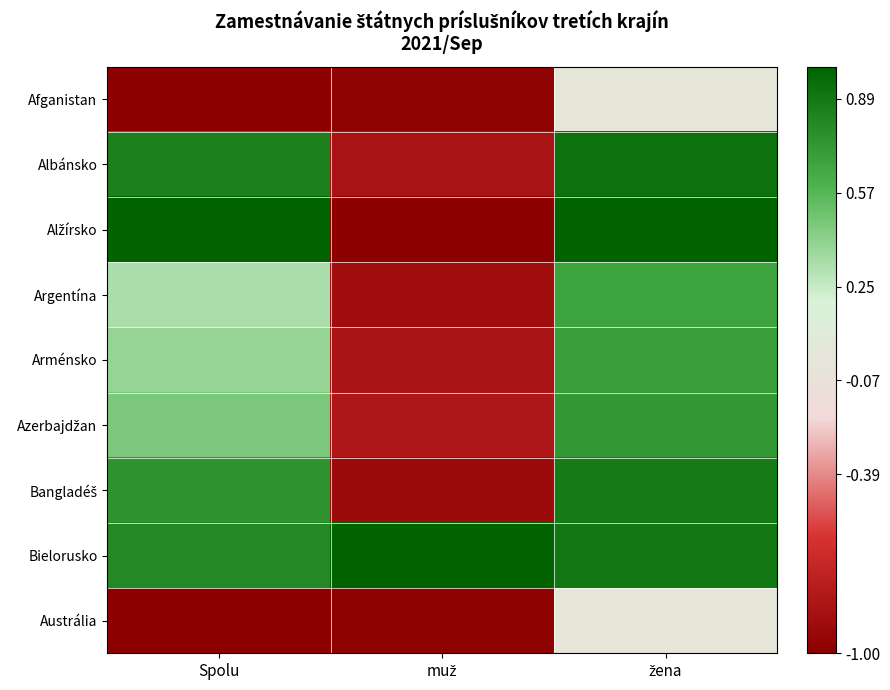

What is the total value across all series at muž?

-6.3